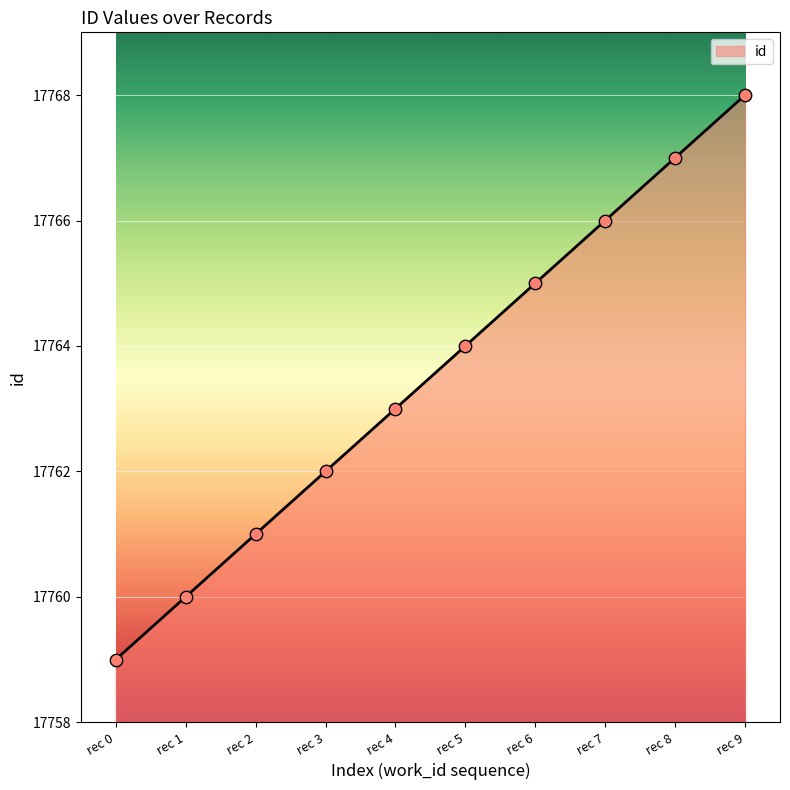

Between rec 4 and rec 3, which is larger?

rec 4